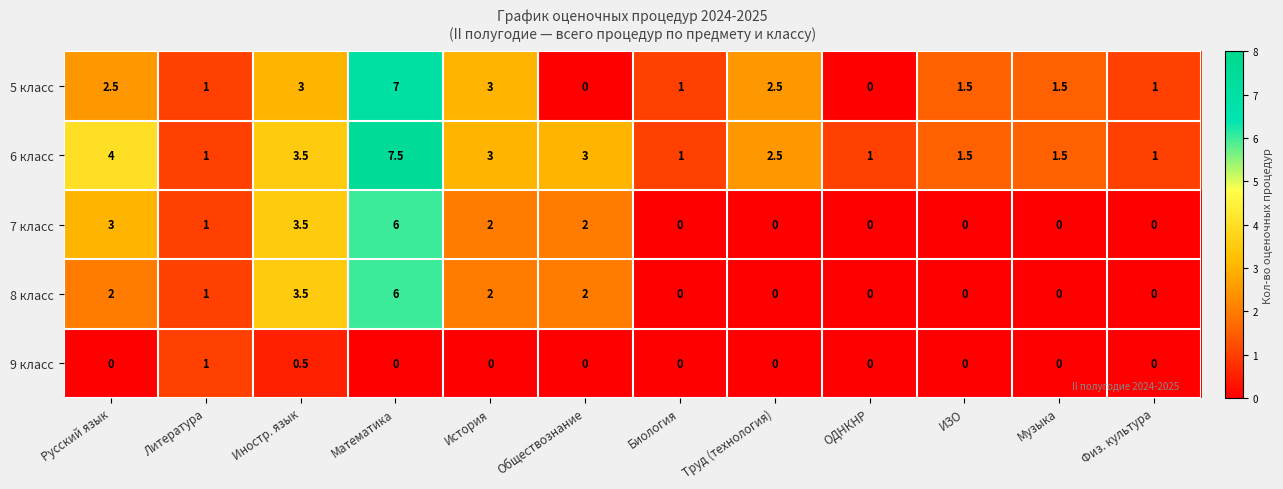

Which series has the widest spread of values?

5 класс